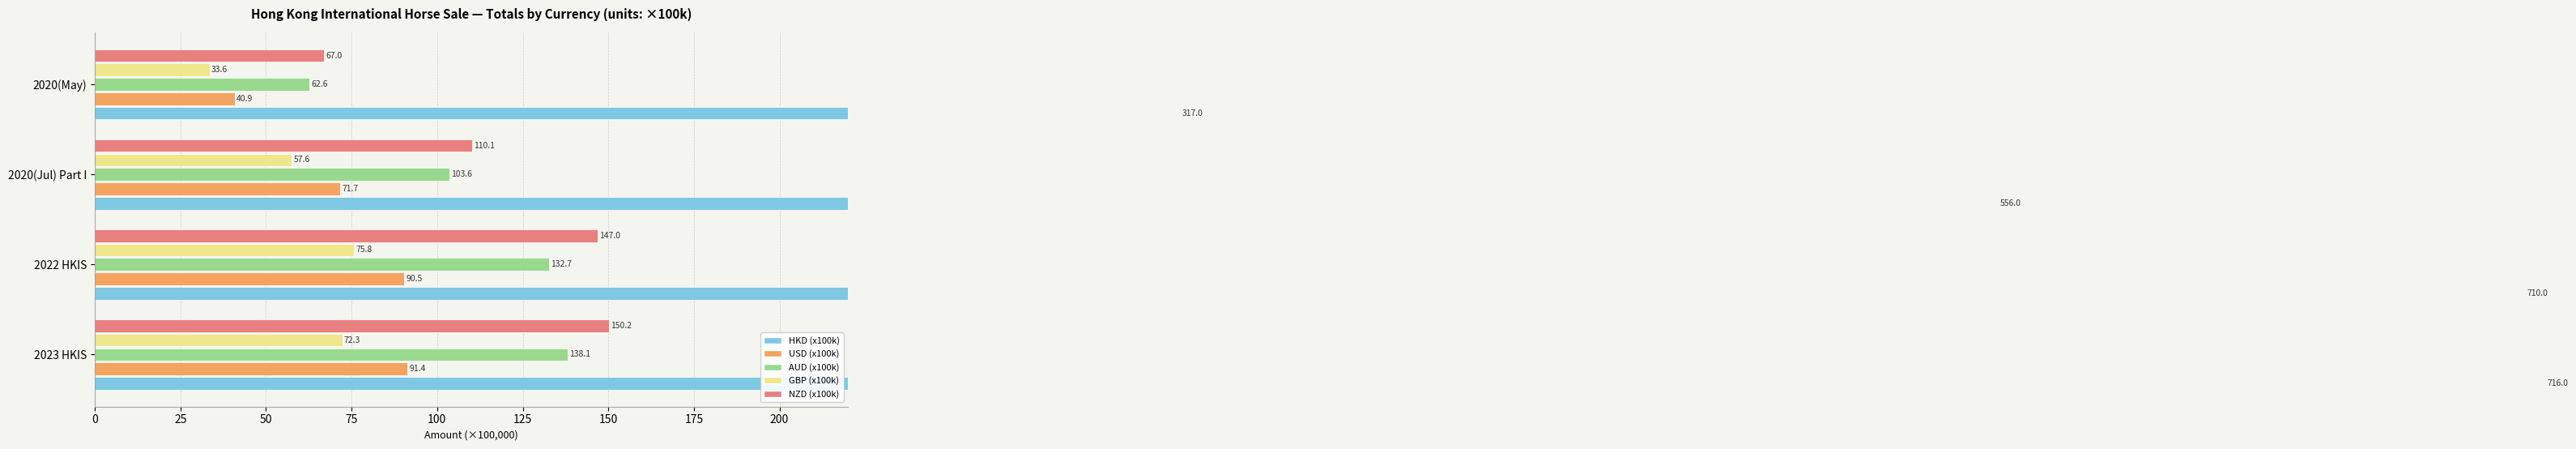

Reading left to right, list all the values displayed in this chart.

HKD (x100k): 716.0	710.0	556.0	317.0
USD (x100k): 91.4	90.5	71.7	40.9
AUD (x100k): 138.1	132.7	103.6	62.6
GBP (x100k): 72.3	75.8	57.6	33.6
NZD (x100k): 150.2	147.0	110.1	67.0